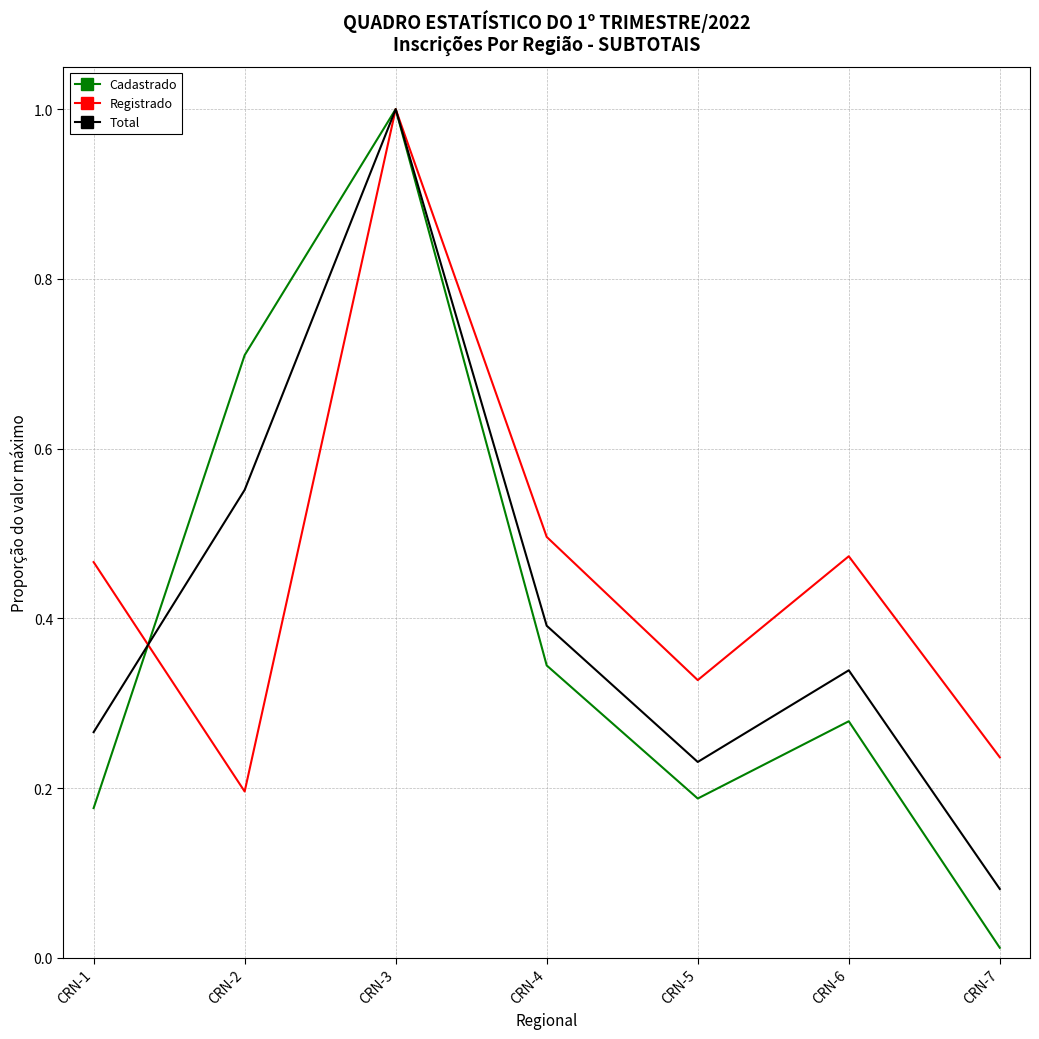

What is the total value across all series at CRN-5?

0.7